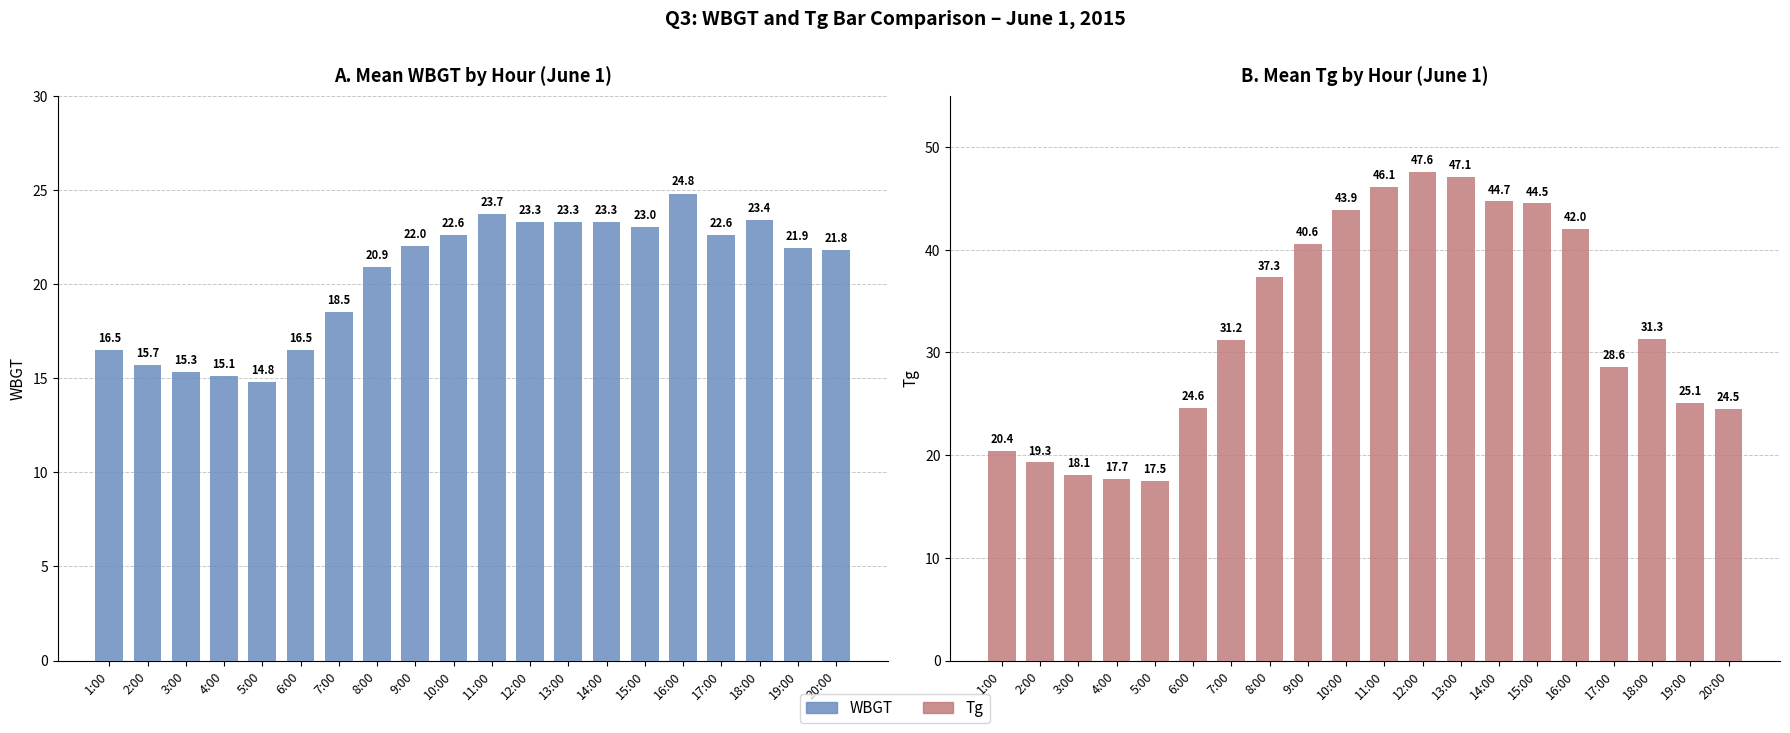

List the labels in order of WBGT value, largest first.

16:00, 11:00, 18:00, 12:00, 13:00, 14:00, 15:00, 10:00, 17:00, 9:00, 19:00, 20:00, 8:00, 7:00, 1:00, 6:00, 2:00, 3:00, 4:00, 5:00